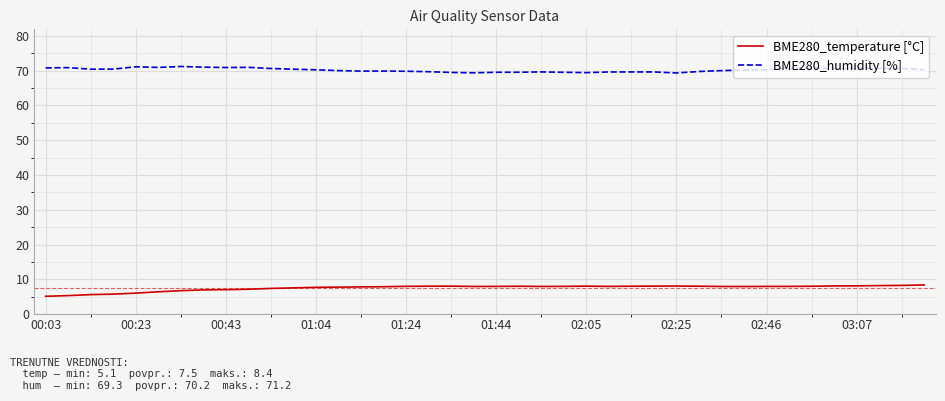

What is the sum of all BME280_temperature [°C] values?

301.5